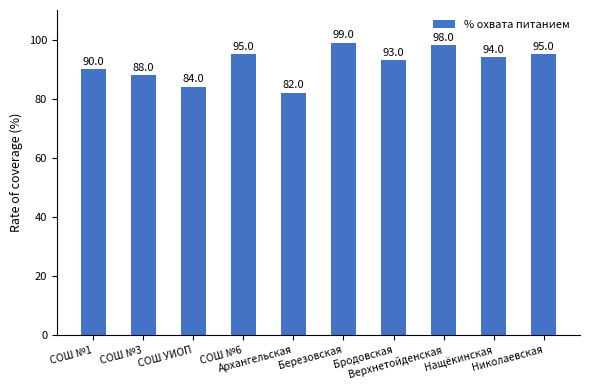

How many bars are there in total?

10